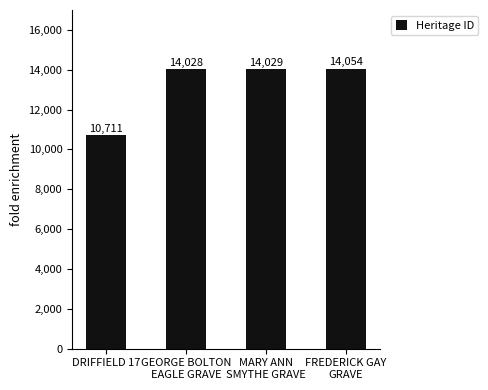

What is the change in value from DRIFFIELD 17 to MARY ANN
SMYTHE GRAVE?

+3318